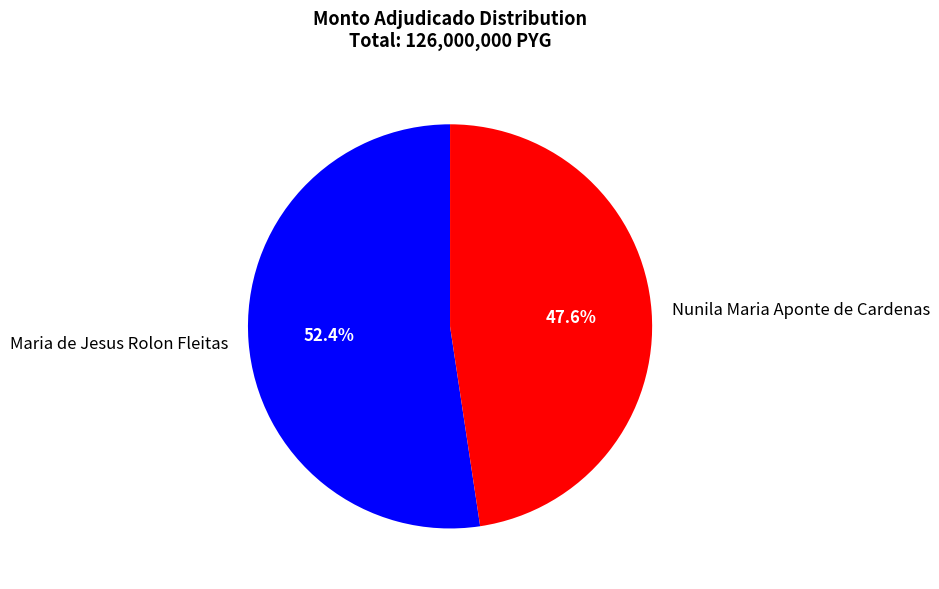

What percentage is NOT represented by Nunila Maria Aponte de Cardenas?

52.4%